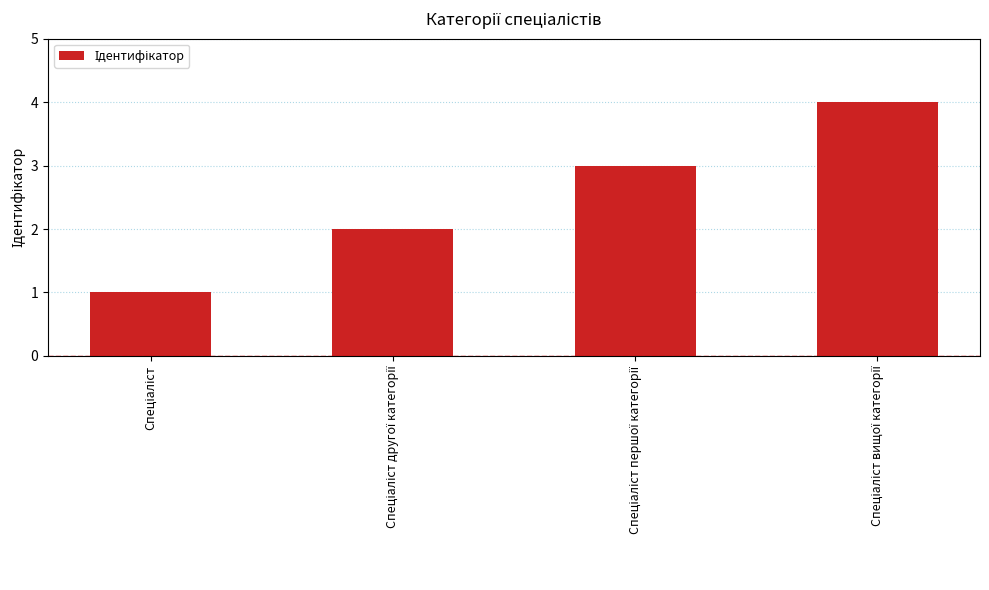

What is the sum of all values?

10